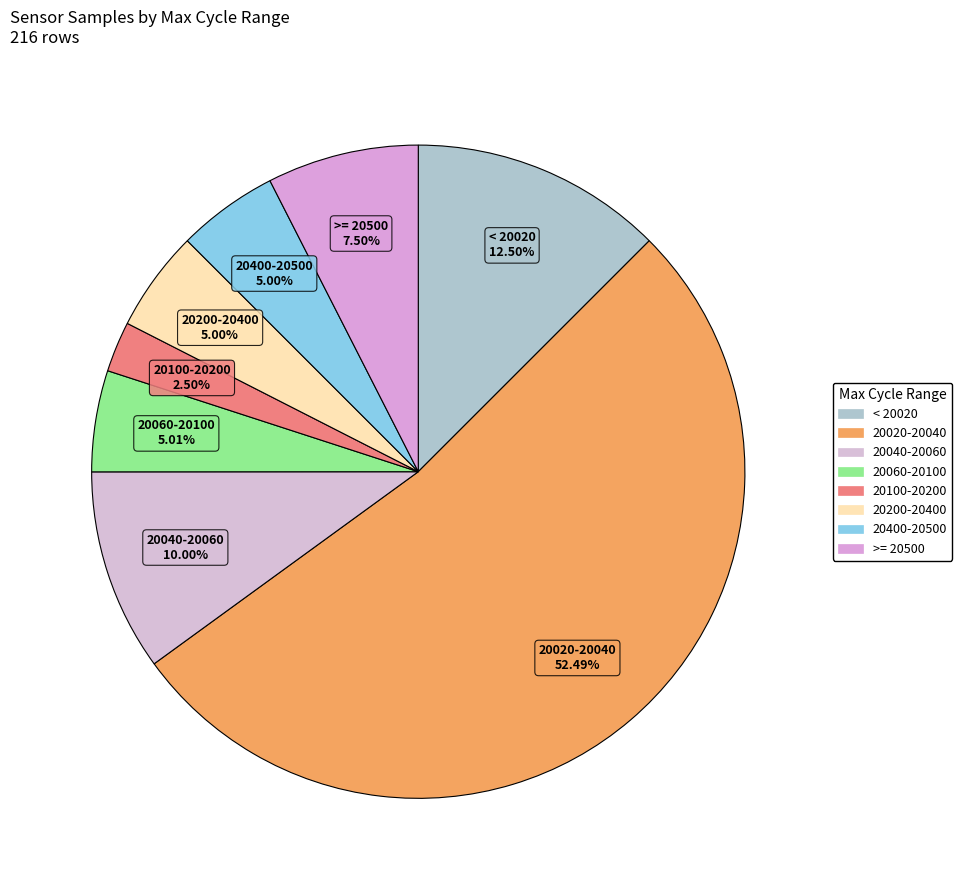

How many slices are in this pie chart?

8